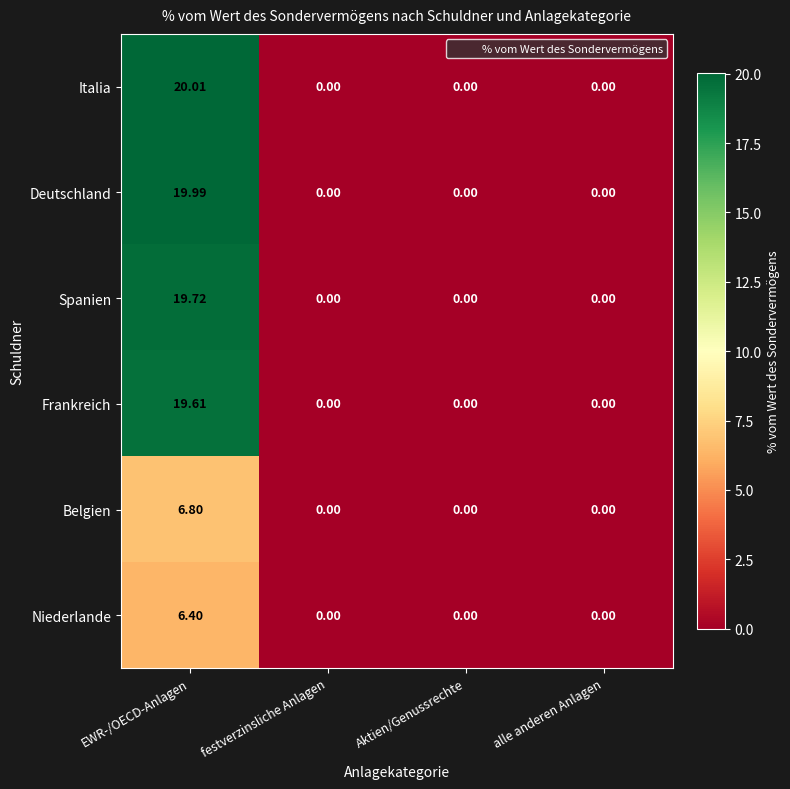

Rank the series by their maximum value, from lowest to highest.

Niederlande, Belgien, Frankreich, Spanien, Deutschland, Italia